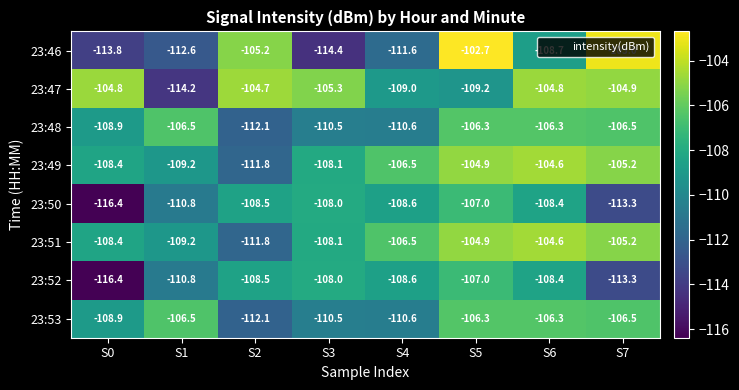

What is the sum of the 23:47 values at S3 and S2?

-210.0